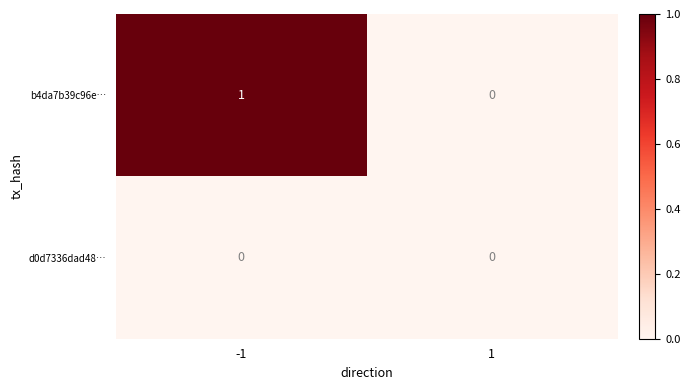

How many distinct data groups are displayed?

2